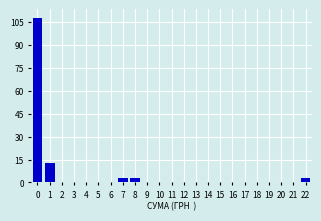

Reading left to right, what are all the values shown in this chart?

0=108	1=13	2=0	3=0	4=0	5=0	6=0	7=3	8=3	9=0	10=0	11=0	12=0	13=0	14=0	15=0	16=0	17=0	18=0	19=0	20=0	21=0	22=3